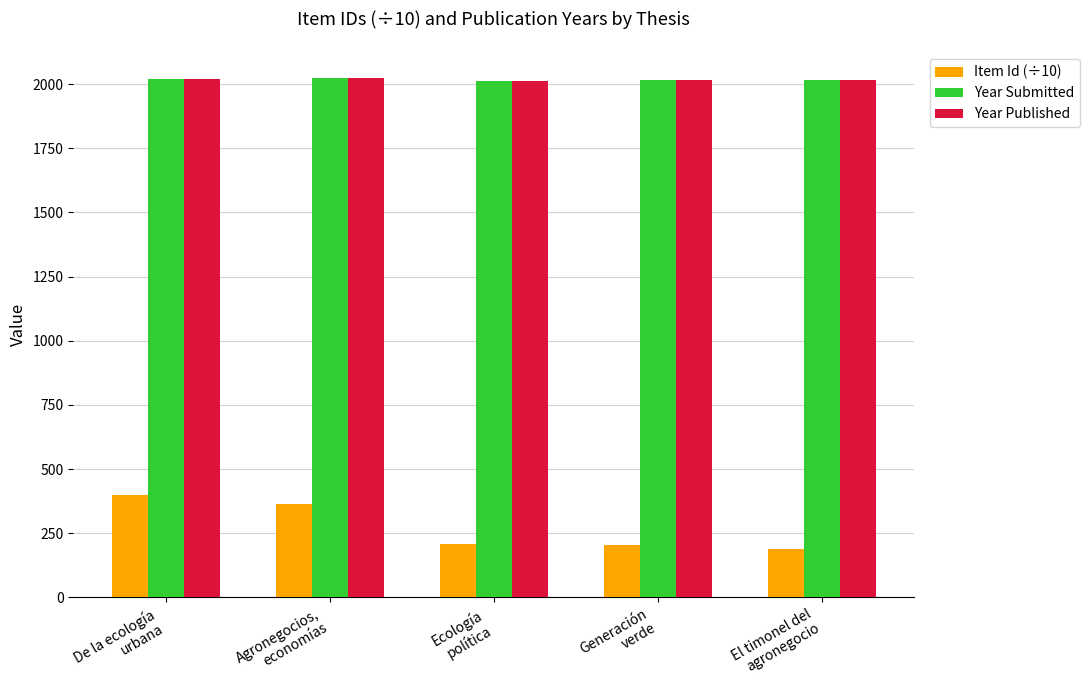

What is the lowest value of the Item Id (÷10) series?

188.9